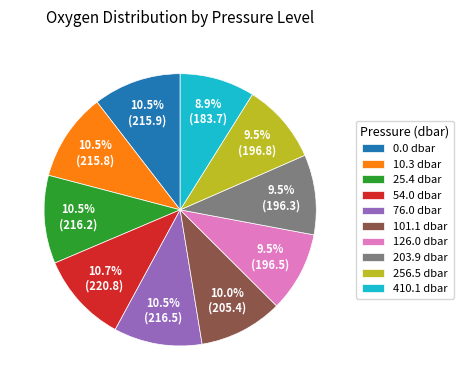

How much of the chart is everything except 0.0 dbar?

89.5%